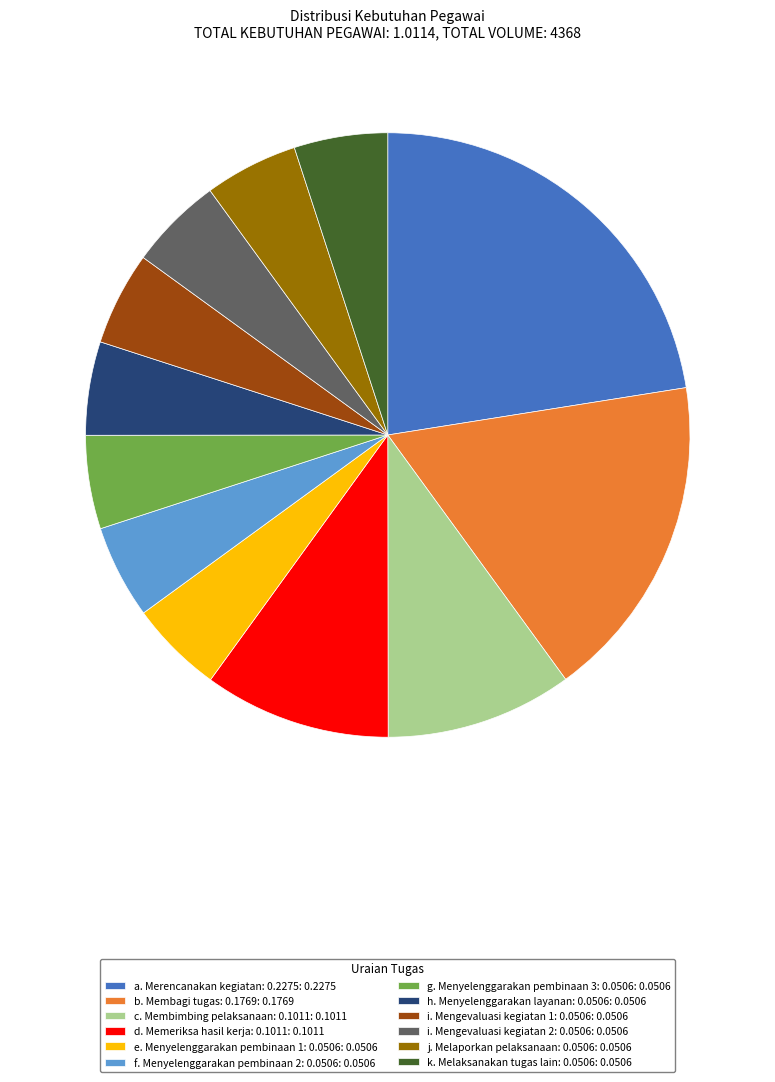

What is the largest slice in the pie chart?

a. Merencanakan kegiatan: 0.2275